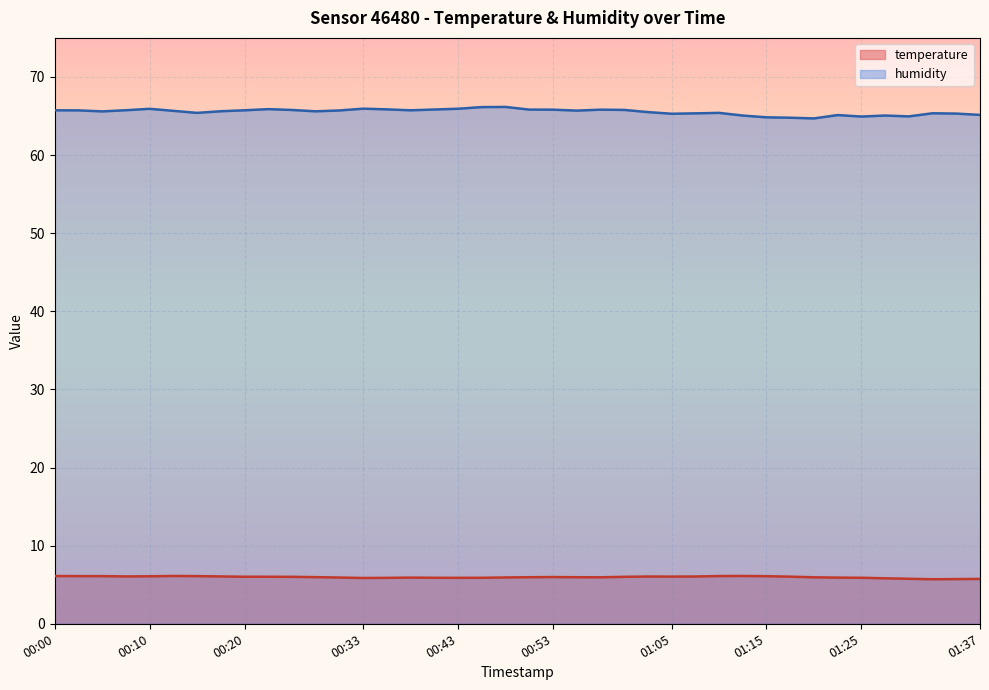

True or false: temperature has more than 0 interior local peaks.

True